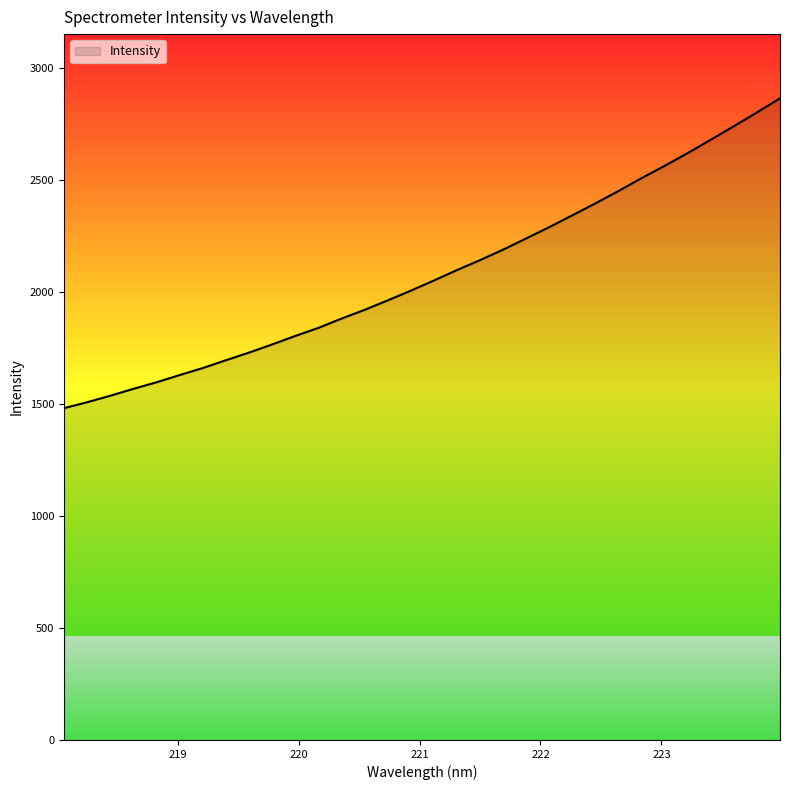

What is the smallest value displayed?

1480.8